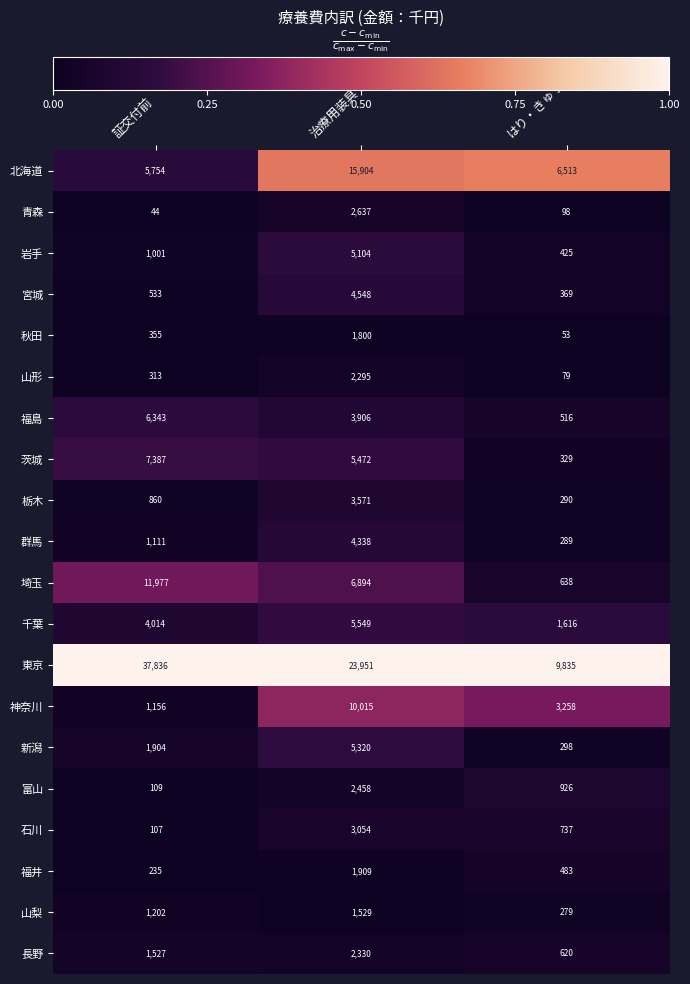

Which category has the lowest value across all series?

証交付前